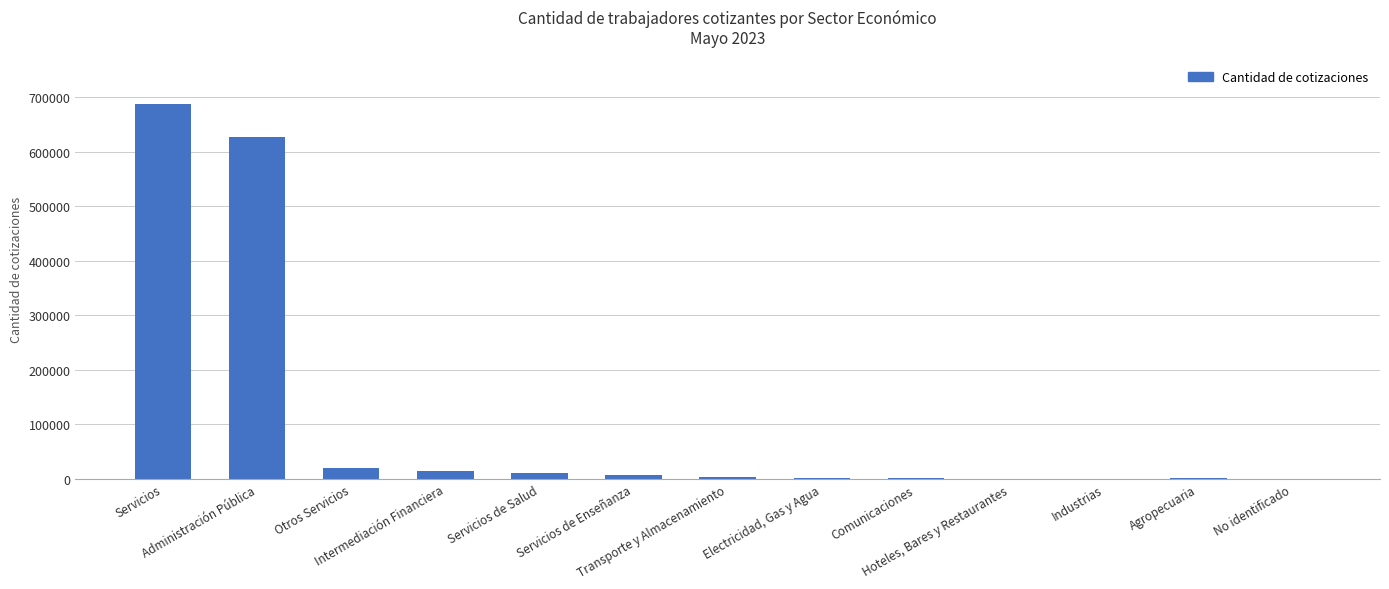

What is the sum of all values?

1375722